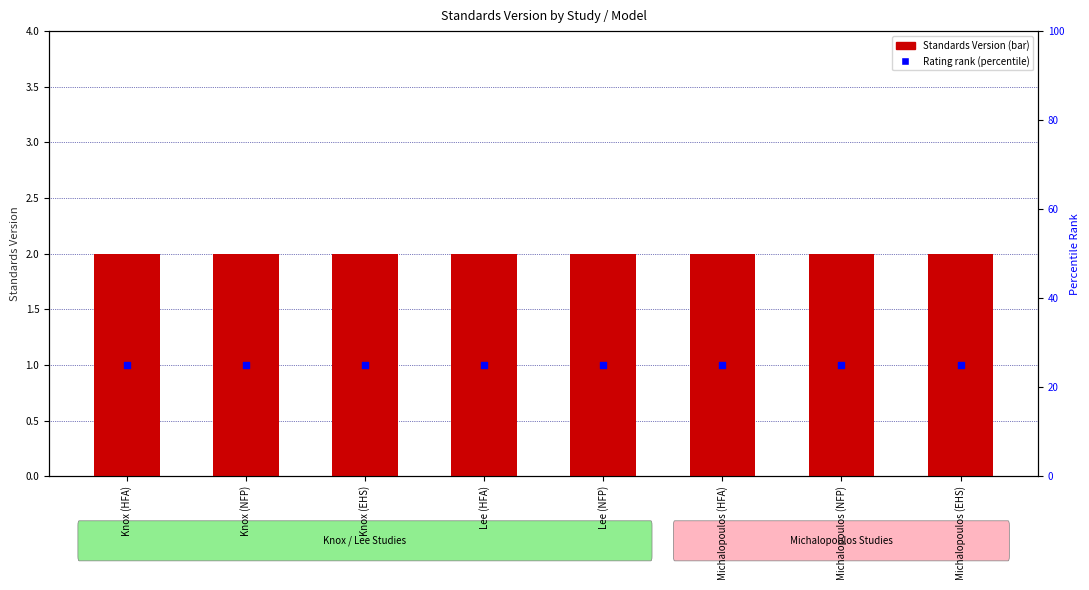

Which series has the largest total across all categories?

Rating rank within sample